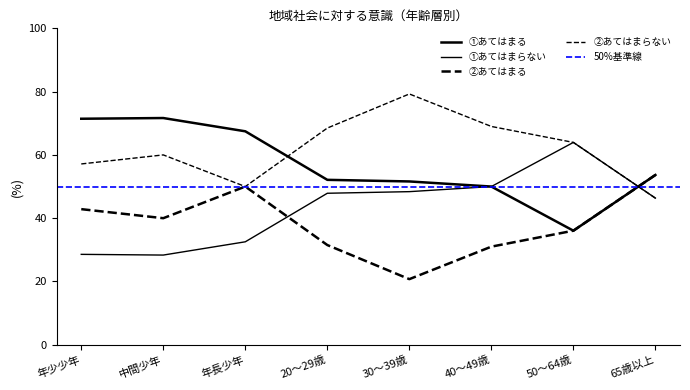

What is the difference between the second highest and minimum values in the ①あてはまる series?

35.4